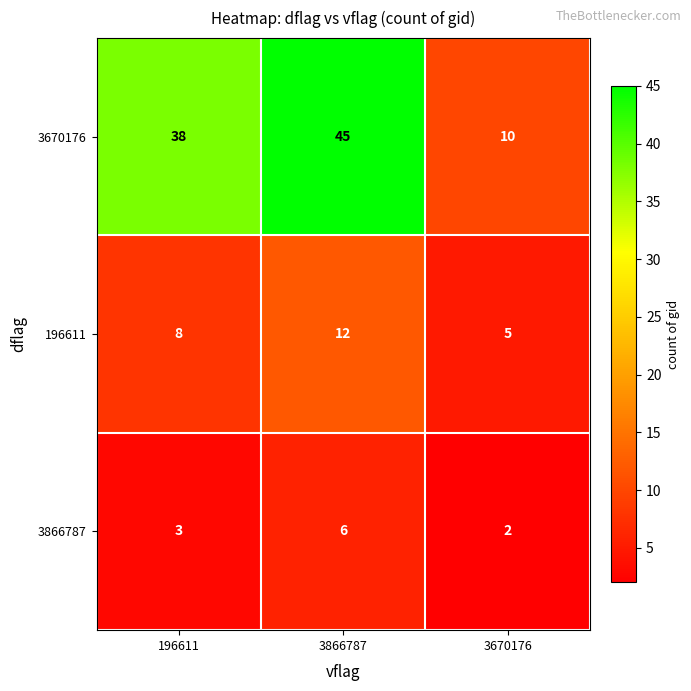

What is the difference between the highest and lowest values at 3670176?

8